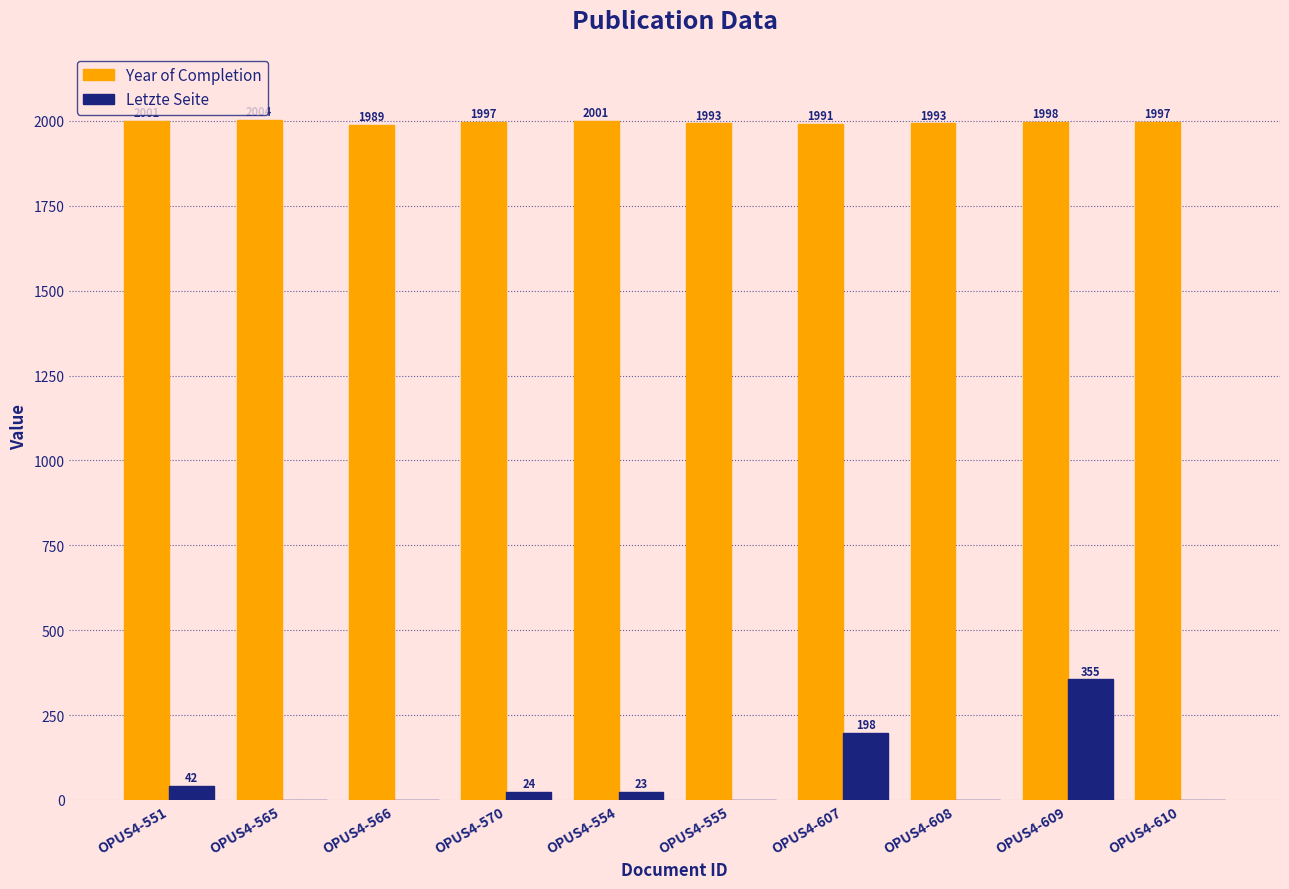

How many distinct data groups are displayed?

2